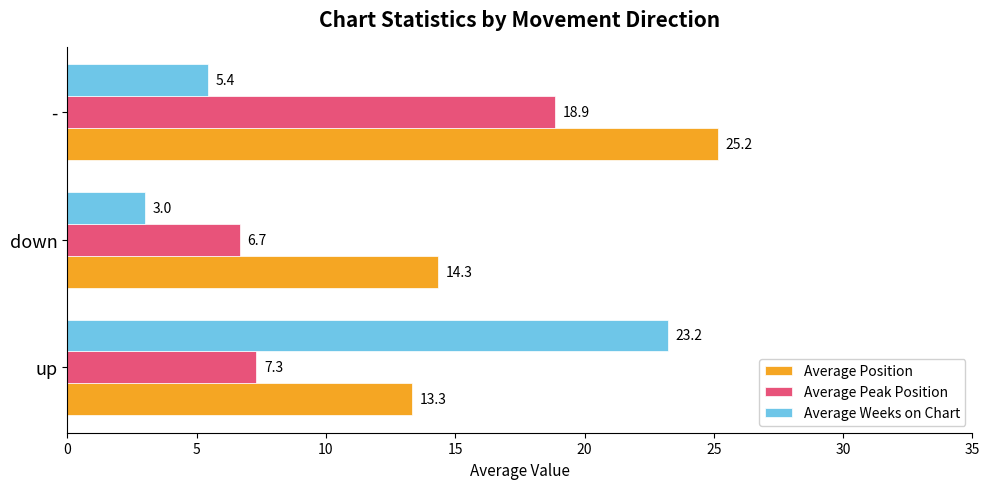

What is the sum of the Average Peak Position values at up and down?

14.0